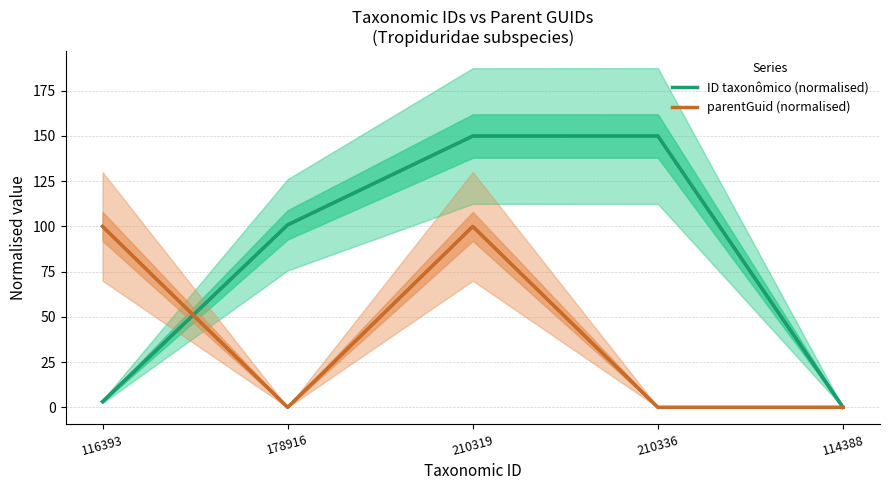

Rank the series by their maximum value, from lowest to highest.

parentGuid (normalised), ID taxonômico (normalised)